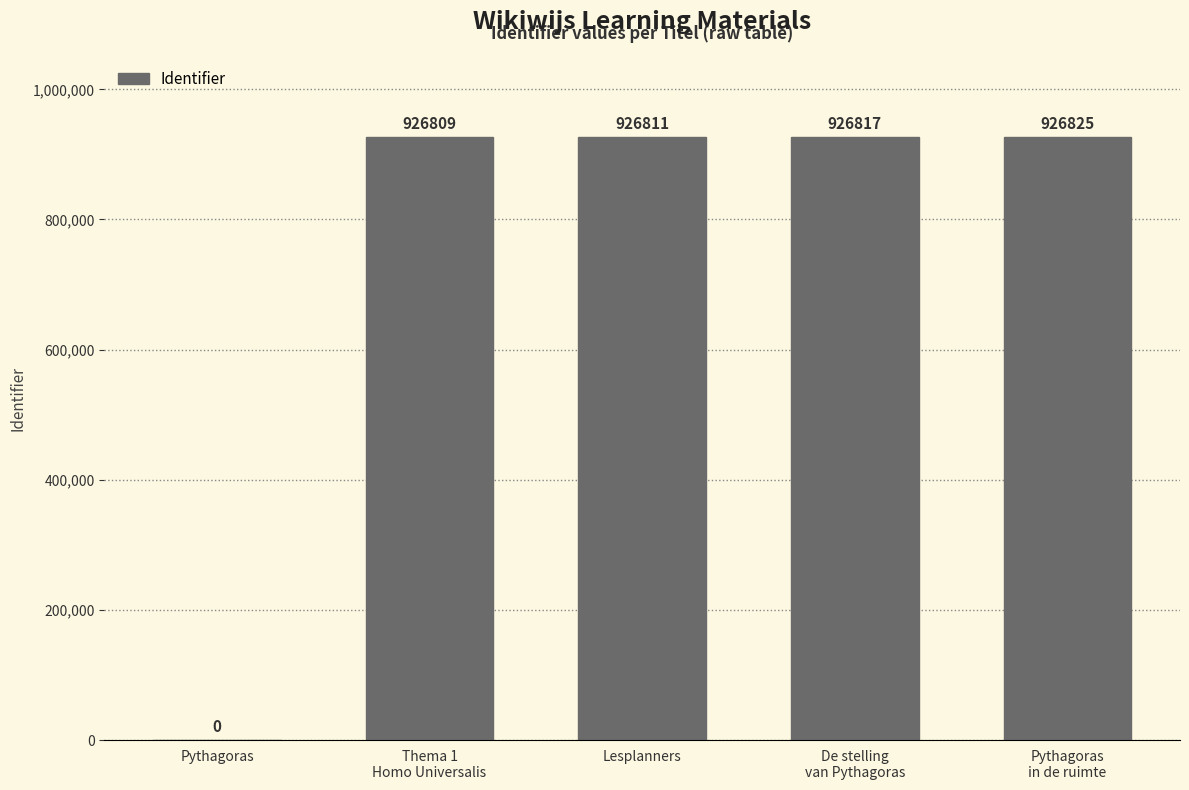

Which has a higher value, Lesplanners or Pythagoras?

Lesplanners